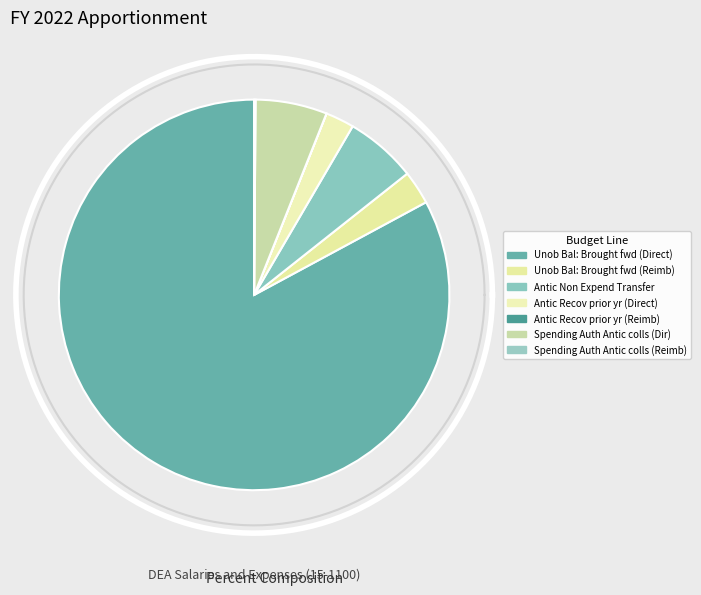

Approximately how many times larger is the value at Antic Recov of prior year unpaid (1061 D) compared to Reimbursable Unob Bal Brought Forward (RE)?

0.8